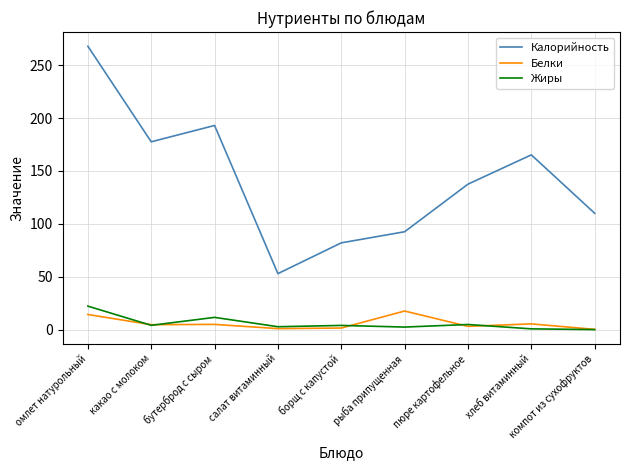

True or false: Жиры has more than 1 interior local peaks.

True